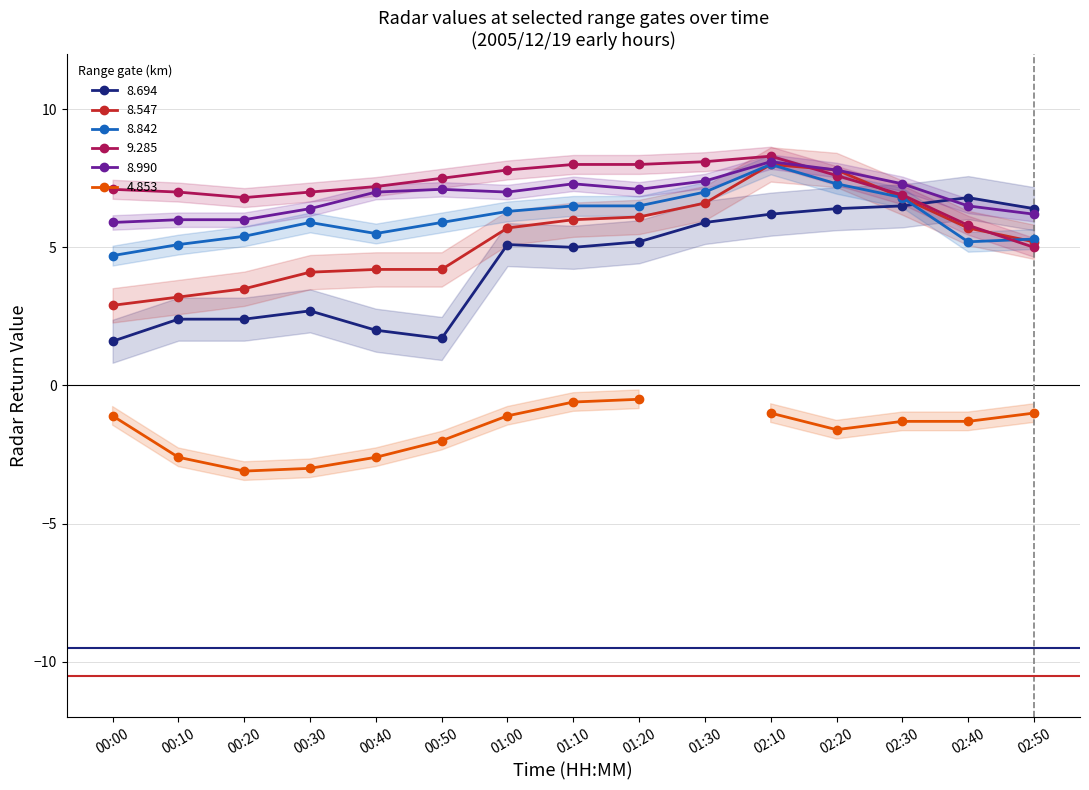

Is the value of 8.694 at 00:50 greater than the value of 8.547 at 01:30?

No